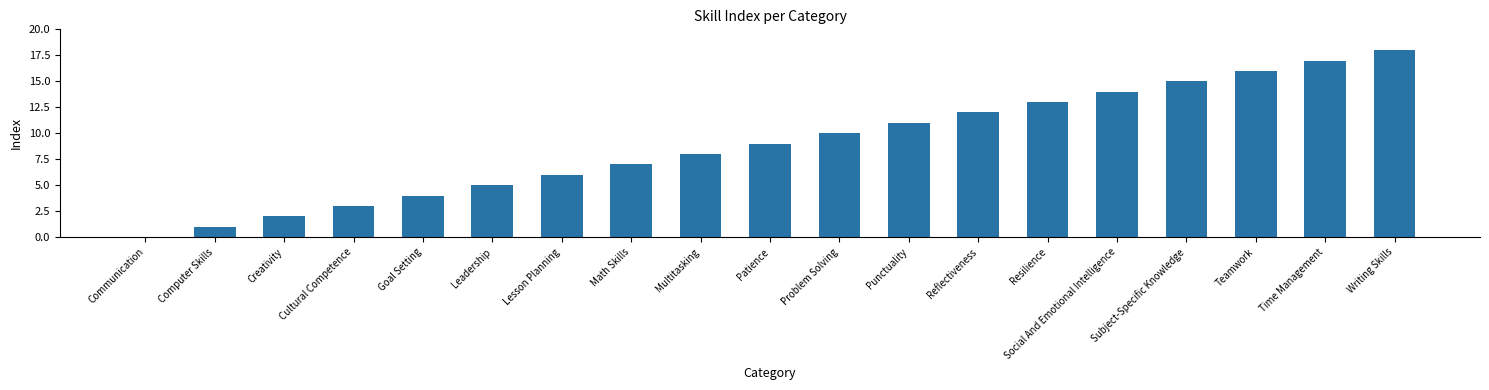

What is the change in value from Goal Setting to Writing Skills?

+14